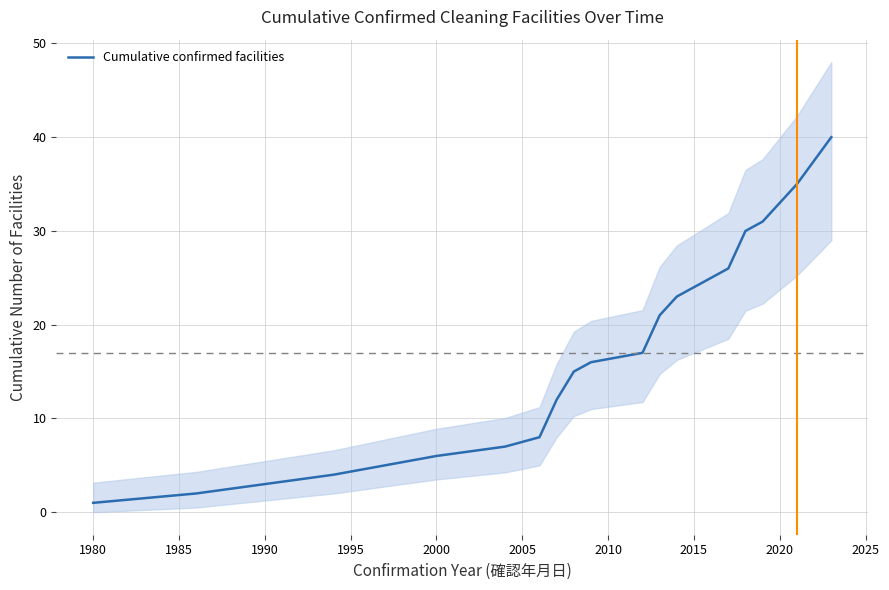

What is the highest value of the Cumulative confirmed facilities series?

40